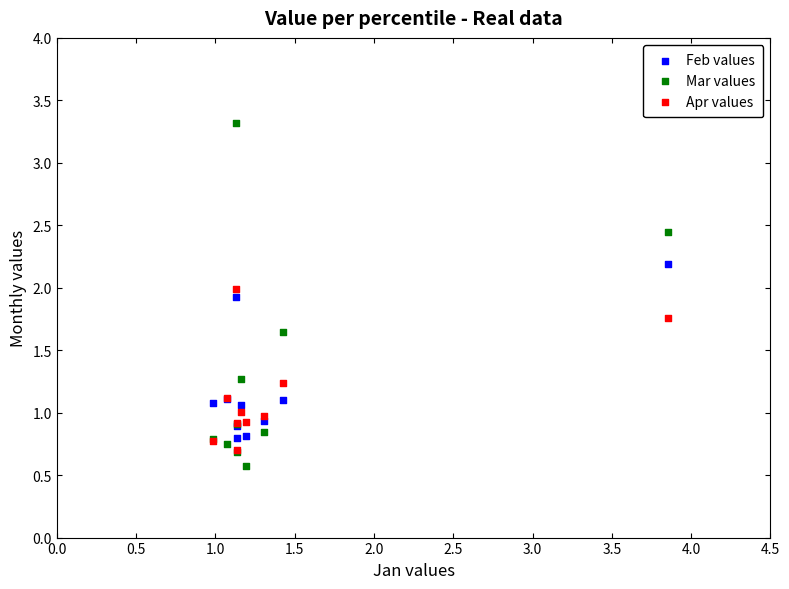

What are all the series names shown in the legend?

Feb values, Mar values, Apr values